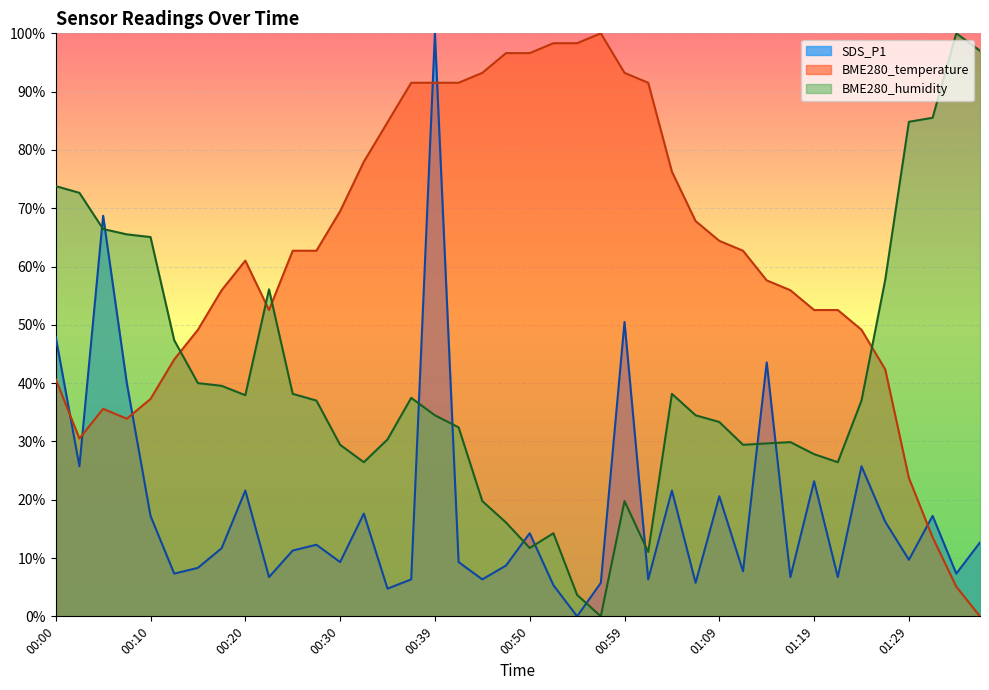

The value of BME280_temperature at 00:32 is 78.0. True or false?

True